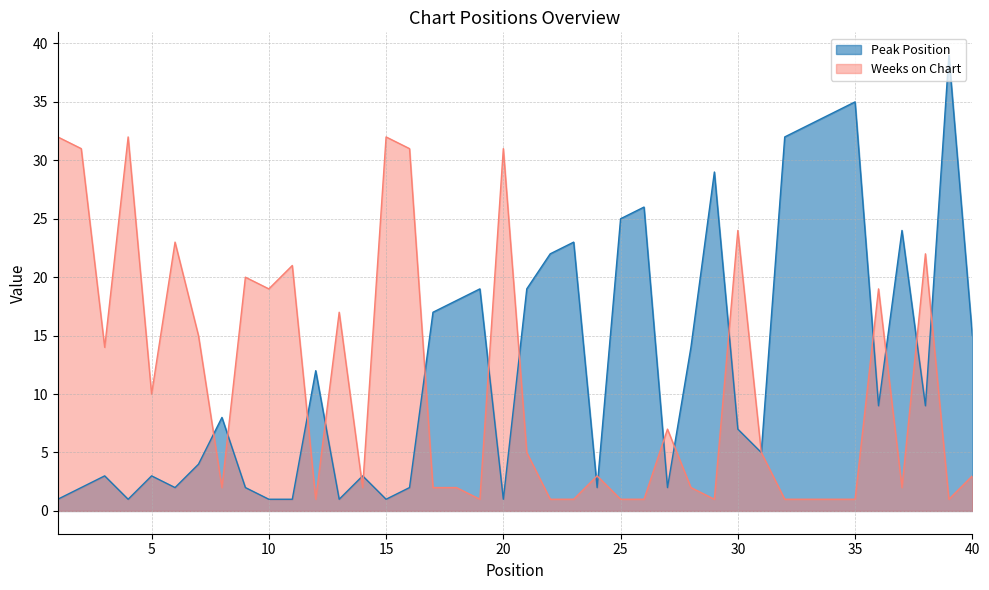

Which series has the largest total across all categories?

Peak Position